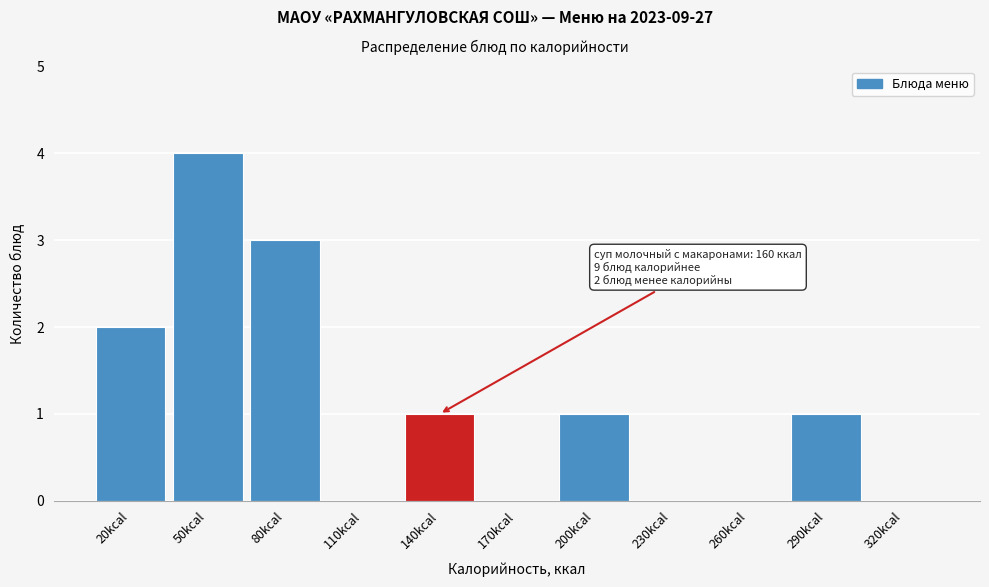

Reading right to left, list all the values displayed in this chart.

320kcal=0	290kcal=1	260kcal=0	230kcal=0	200kcal=1	170kcal=0	140kcal=1	110kcal=0	80kcal=3	50kcal=4	20kcal=2